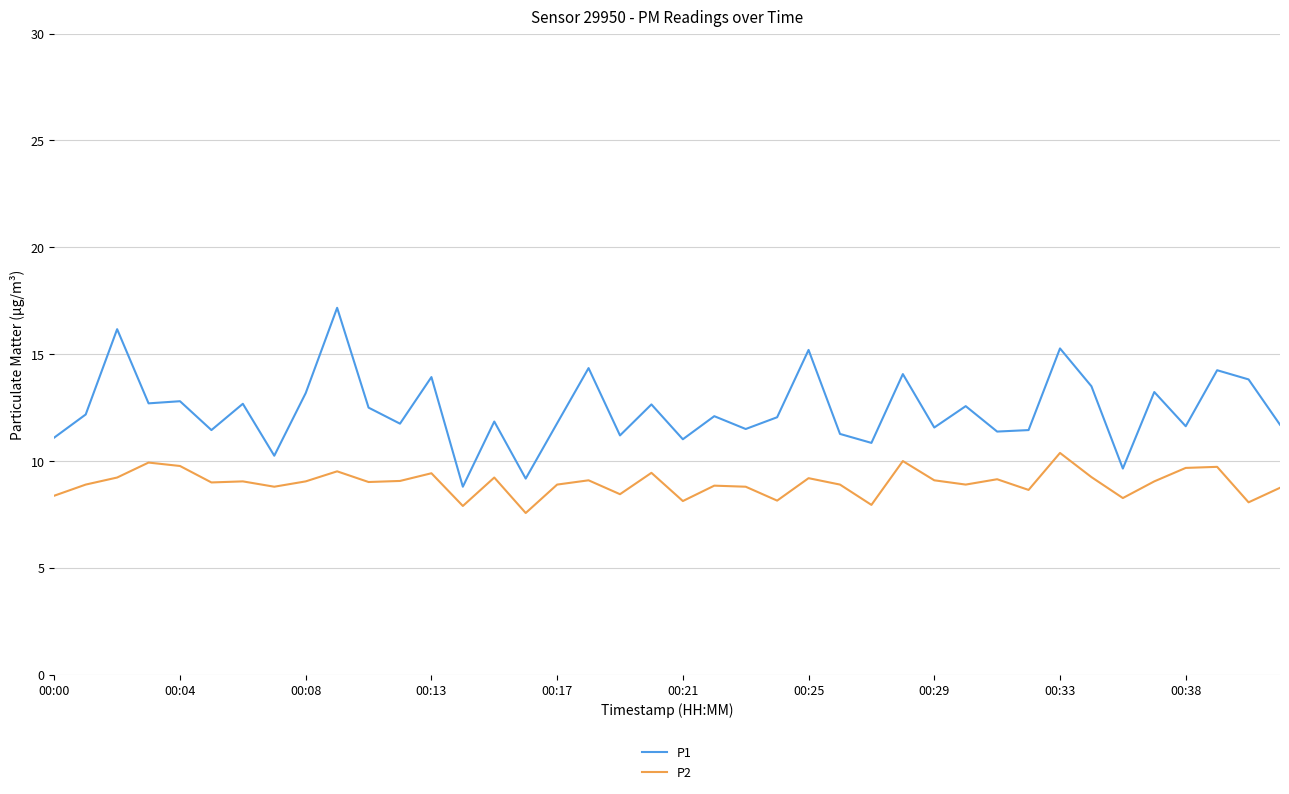

What is the difference between the maximum and minimum values in the P2 series?

2.8